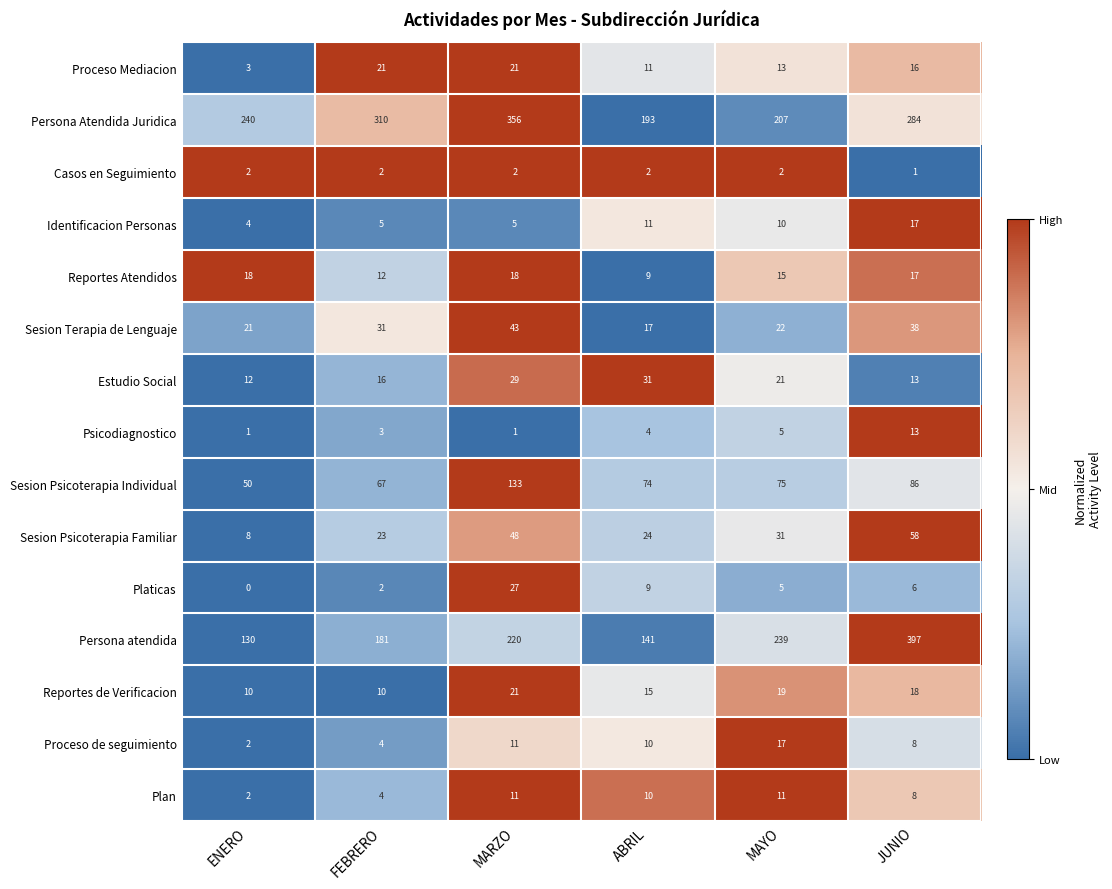

What is the greatest value displayed?

397